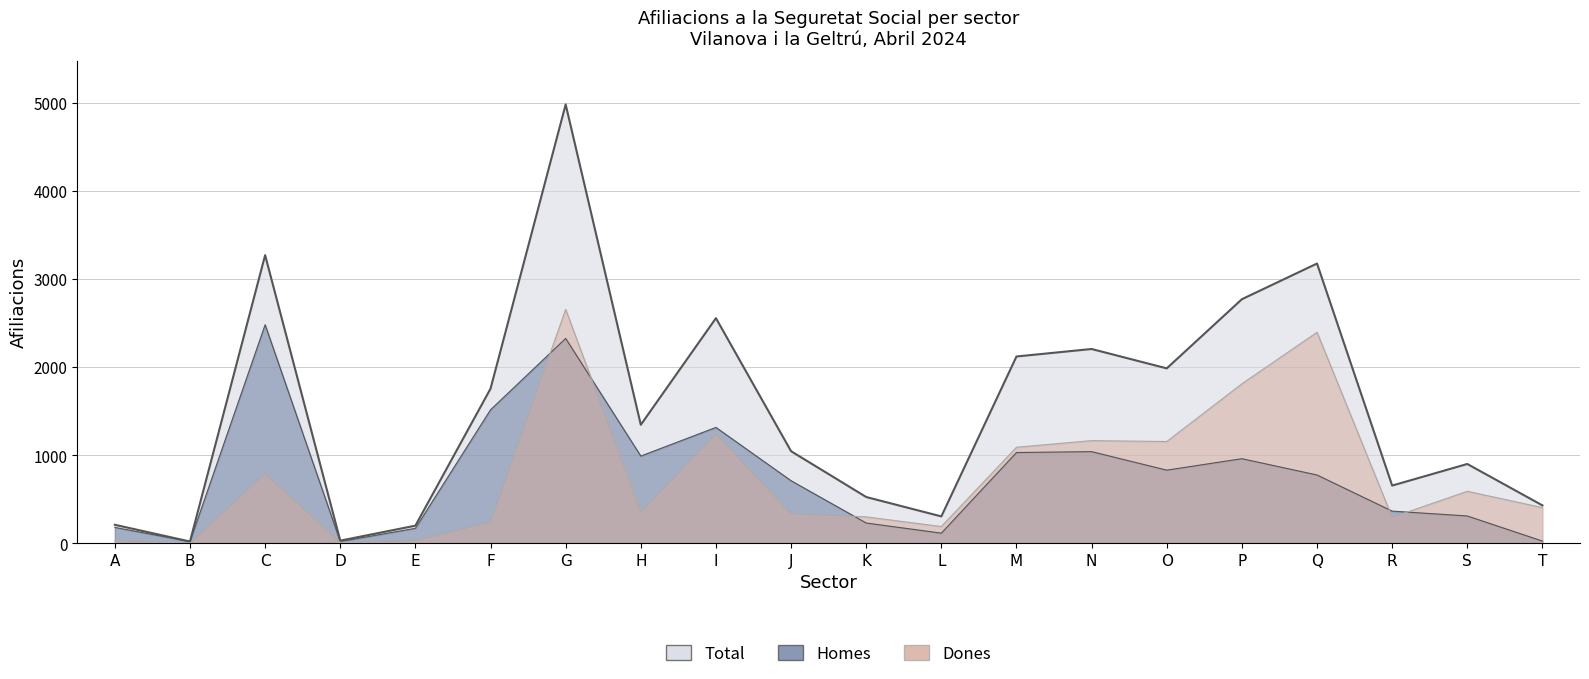

What is the greatest value displayed?

4980